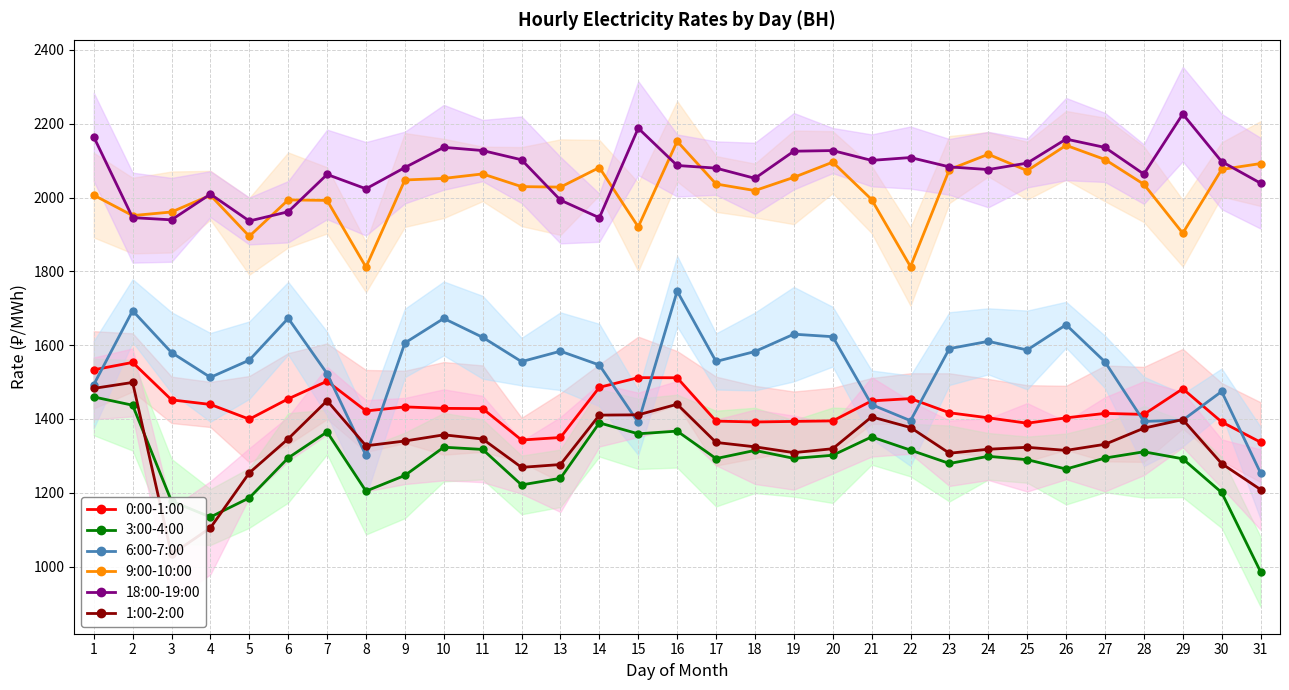

How many interior local peaks does the 3:00-4:00 series have?

8